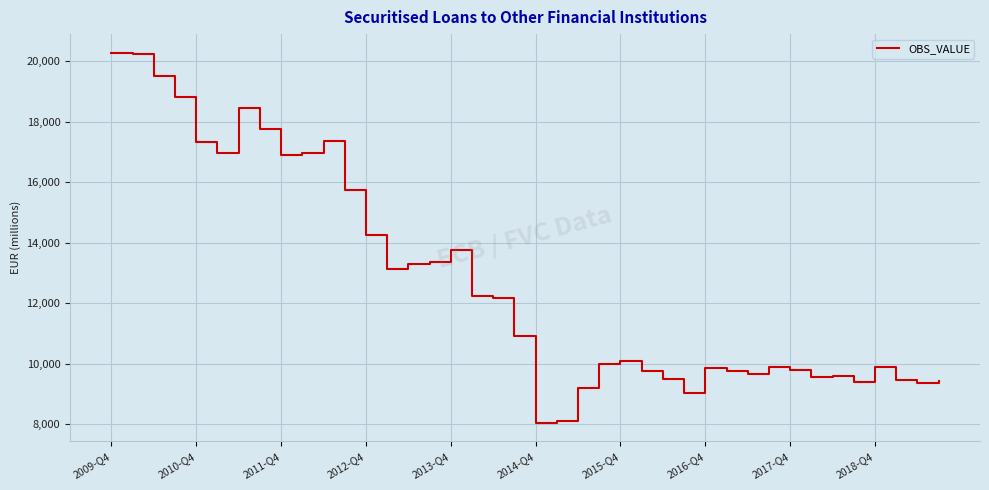

What is the minimum value shown in the chart?

8048.4